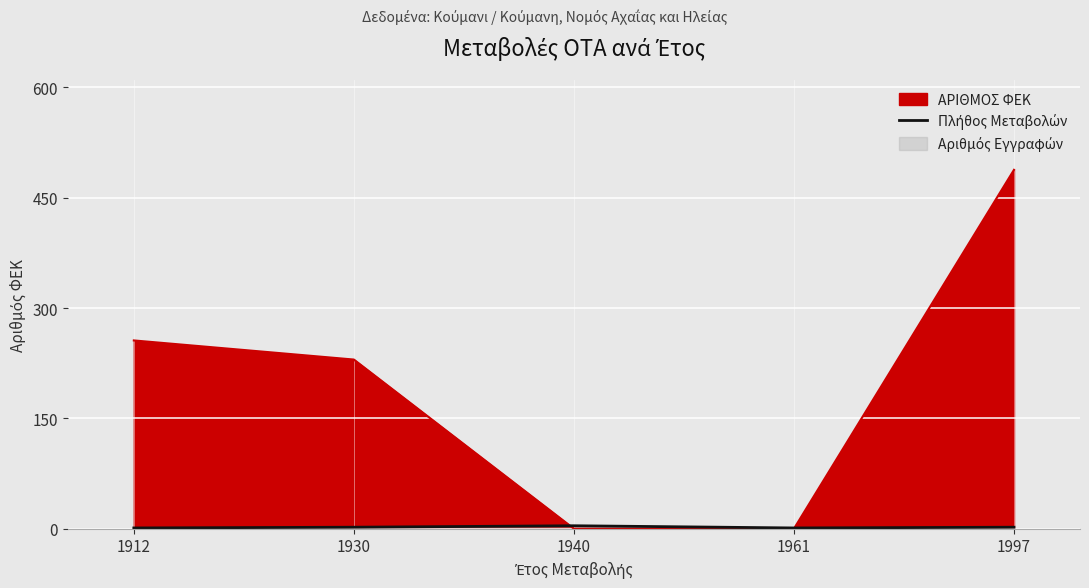

True or false: there are more than 0 points higher than both neighbors.

True